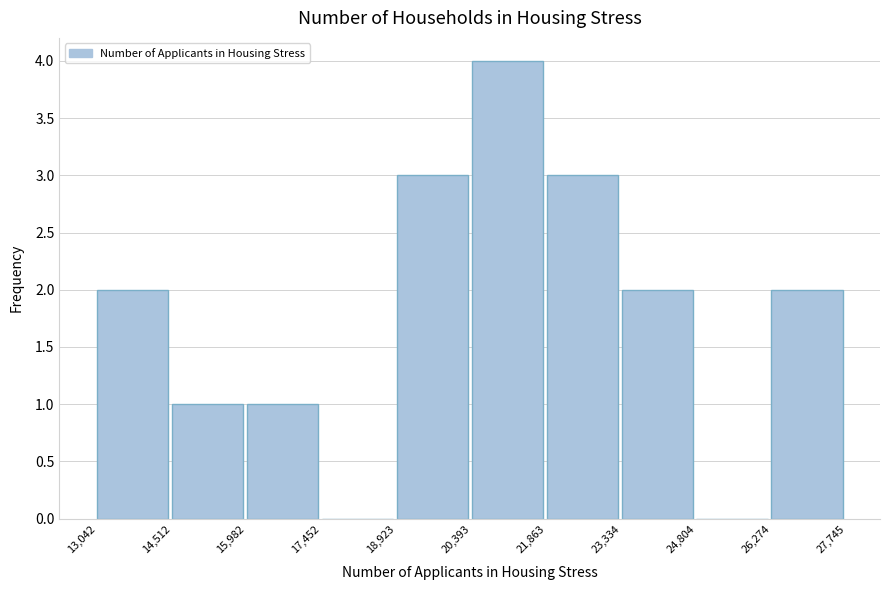

Reading left to right, transcribe this chart: for each bar, give the range it covers on the x-axis and its height. The values are not printed on the chart, so give them approximately, as read against the axis.

13,042 to 14,512: 2
14,512 to 15,982: 1
15,982 to 17,452: 1
17,452 to 18,923: 0
18,923 to 20,393: 3
20,393 to 21,863: 4
21,863 to 23,334: 3
23,334 to 24,804: 2
24,804 to 26,274: 0
26,274 to 27,745: 2